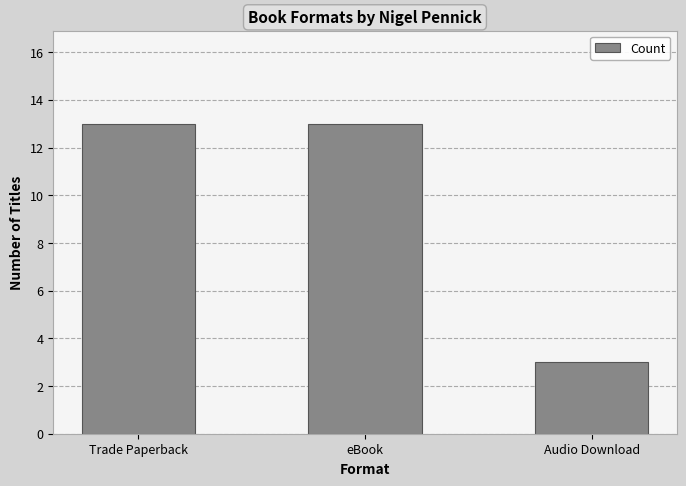

What is the label of the 2nd bar from the left?

eBook